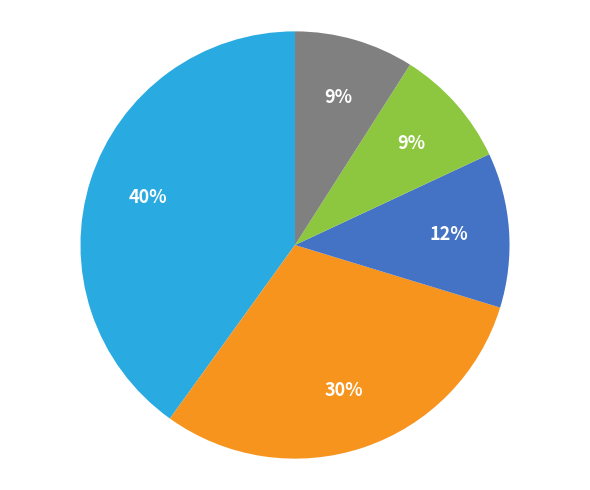

Does any single category account for the majority?

No